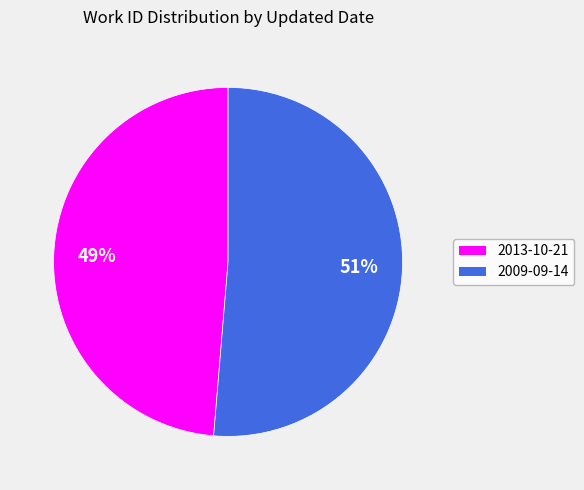

To the nearest percent, what percentage of the pie is 2009-09-14?

51%